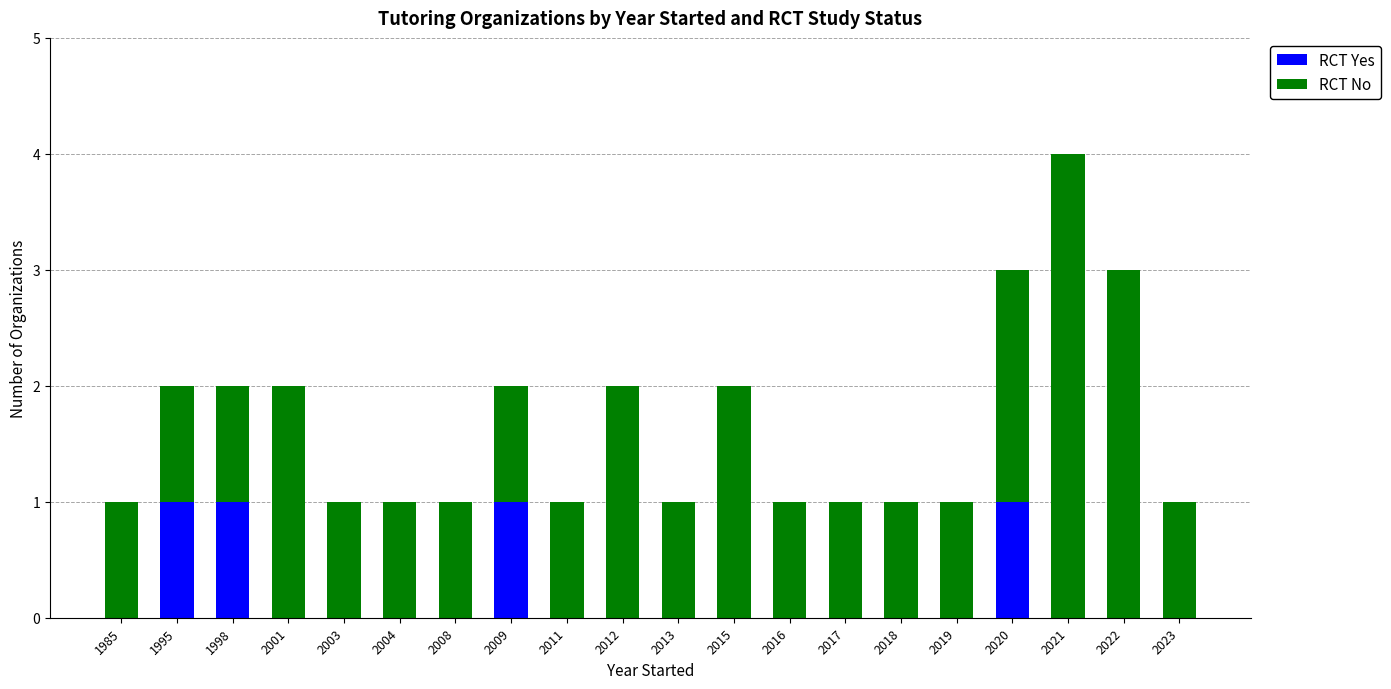

Is it true that RCT Yes equals 0 at 2013?

True